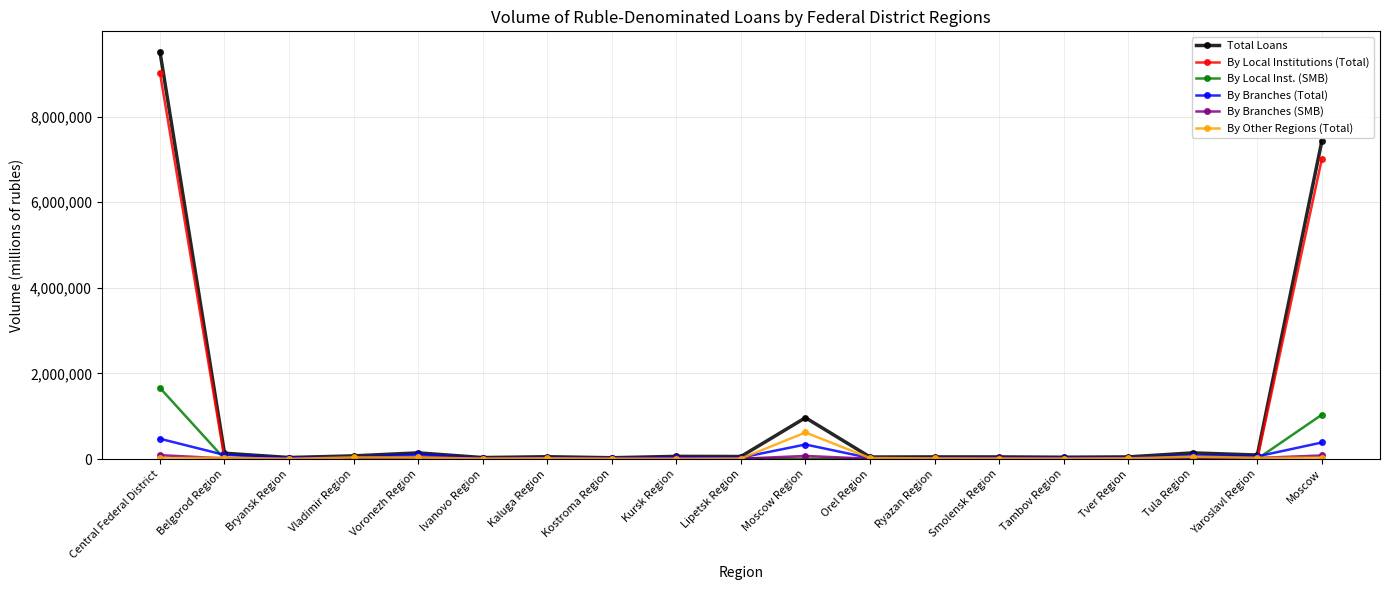

Which series has the widest spread of values?

Total Loans